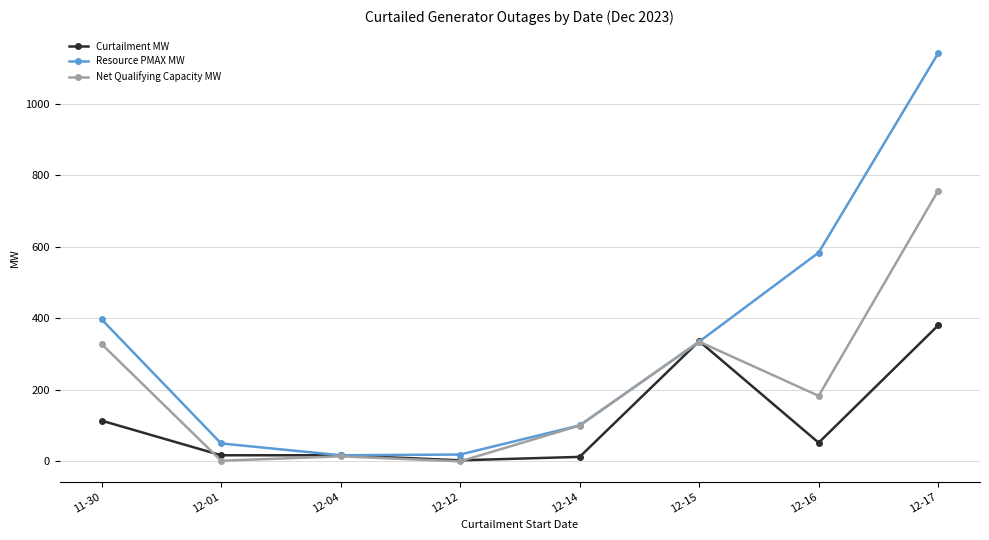

What is the difference between the highest and lowest values at 12-14?

88.0